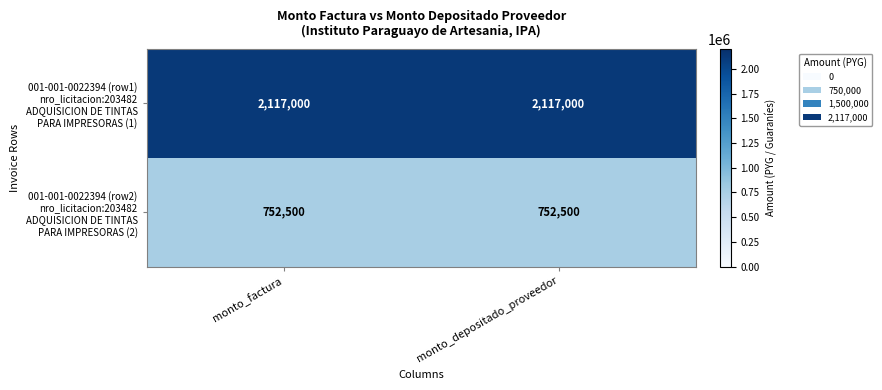

What is the total value across all series at monto_depositado_proveedor?

2869500